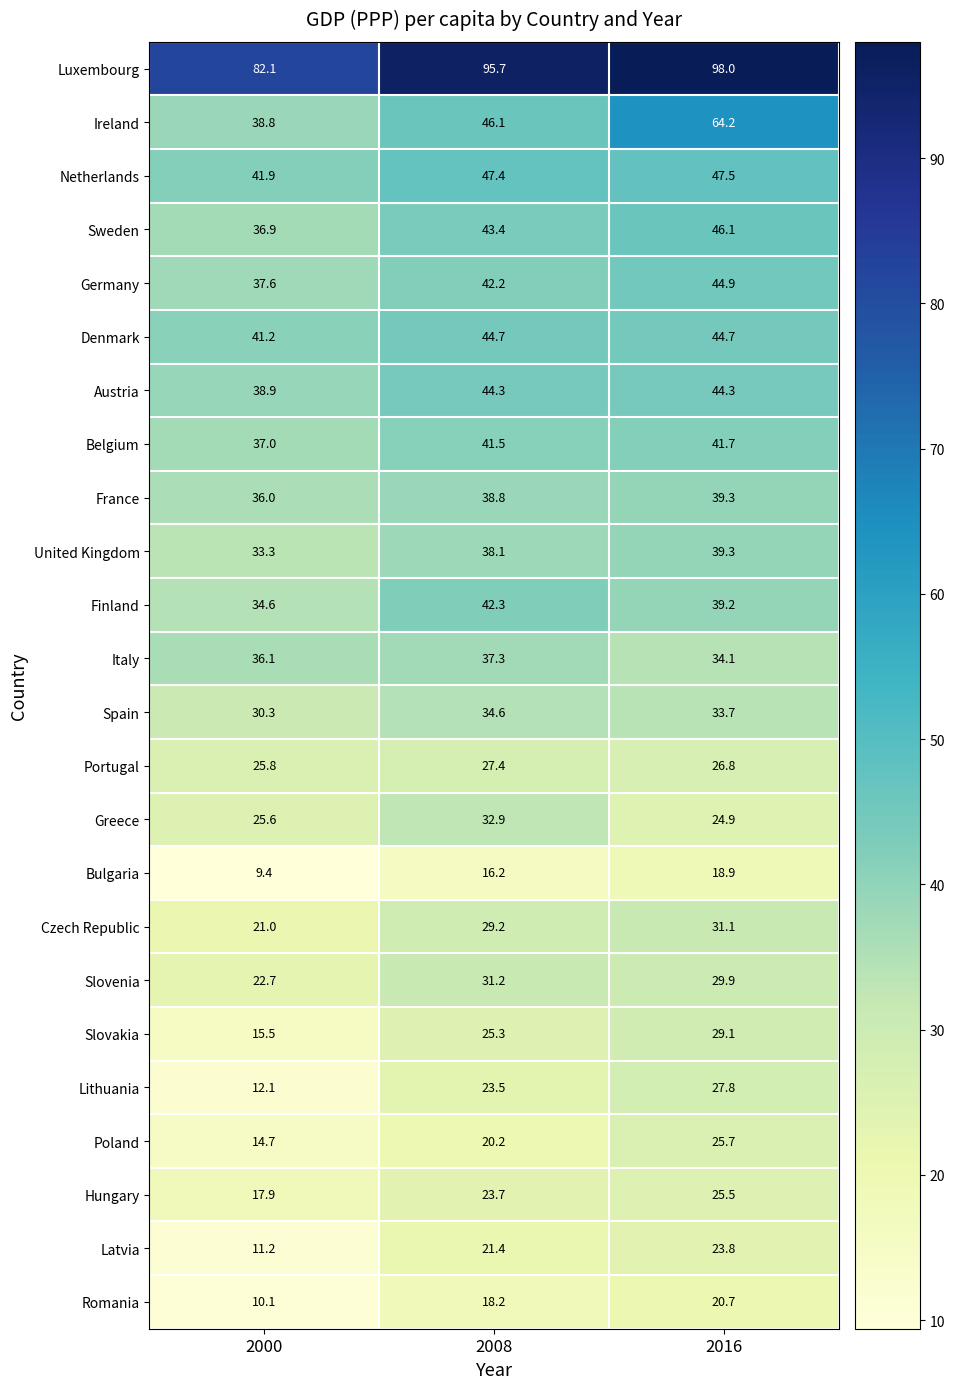

At which category is the sum across all series the highest?

2016